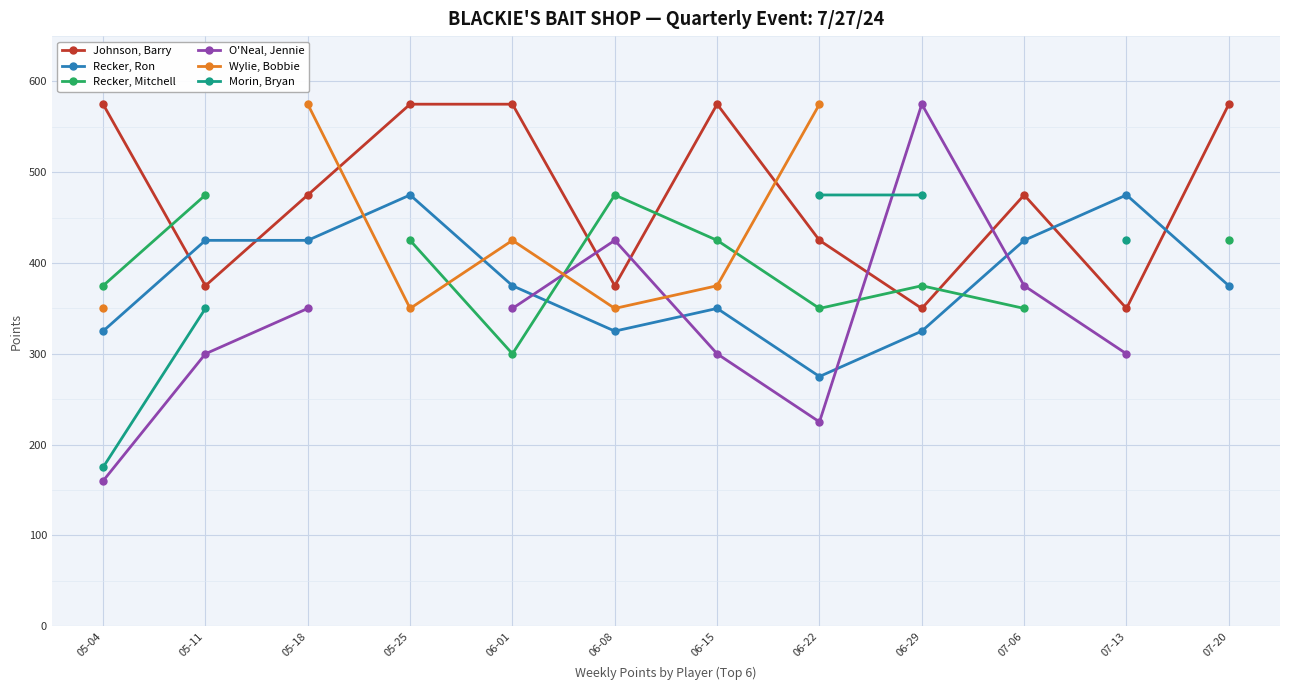

The value of Recker, Ron at 05-11 is 425. True or false?

True